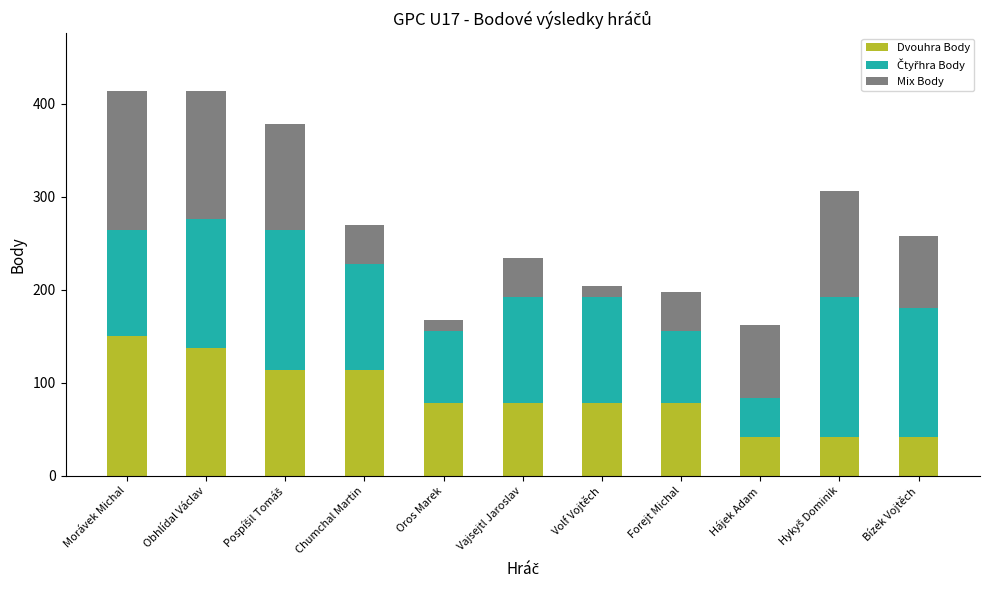

What is the sum of all Dvouhra Body values?

954